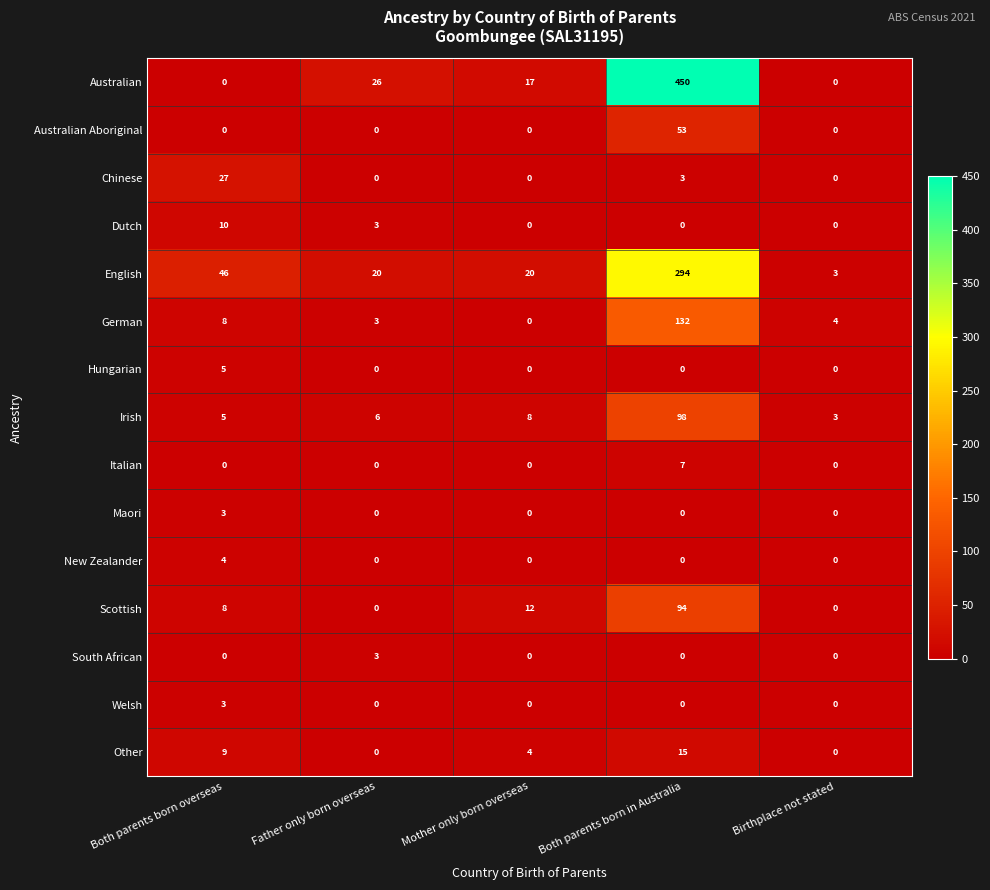

What is the spread (max minus min) of values at Birthplace not stated?

4